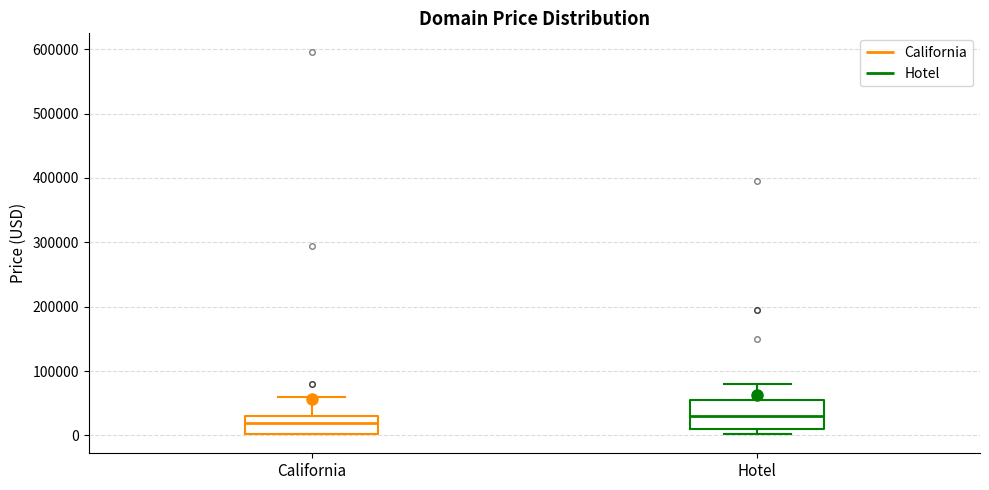

Reading left to right, transcribe this box plot: for each box, give where its median line is, the range the box spans, and where its two whiskers end, as read against the y-axis. The values are not printed on the chart, so give them approximately, as read against the axis.

California: median 20000, box 0 to 30000, whiskers 0 to 60000
Hotel: median 30000, box 10000 to 50000, whiskers 0 to 80000